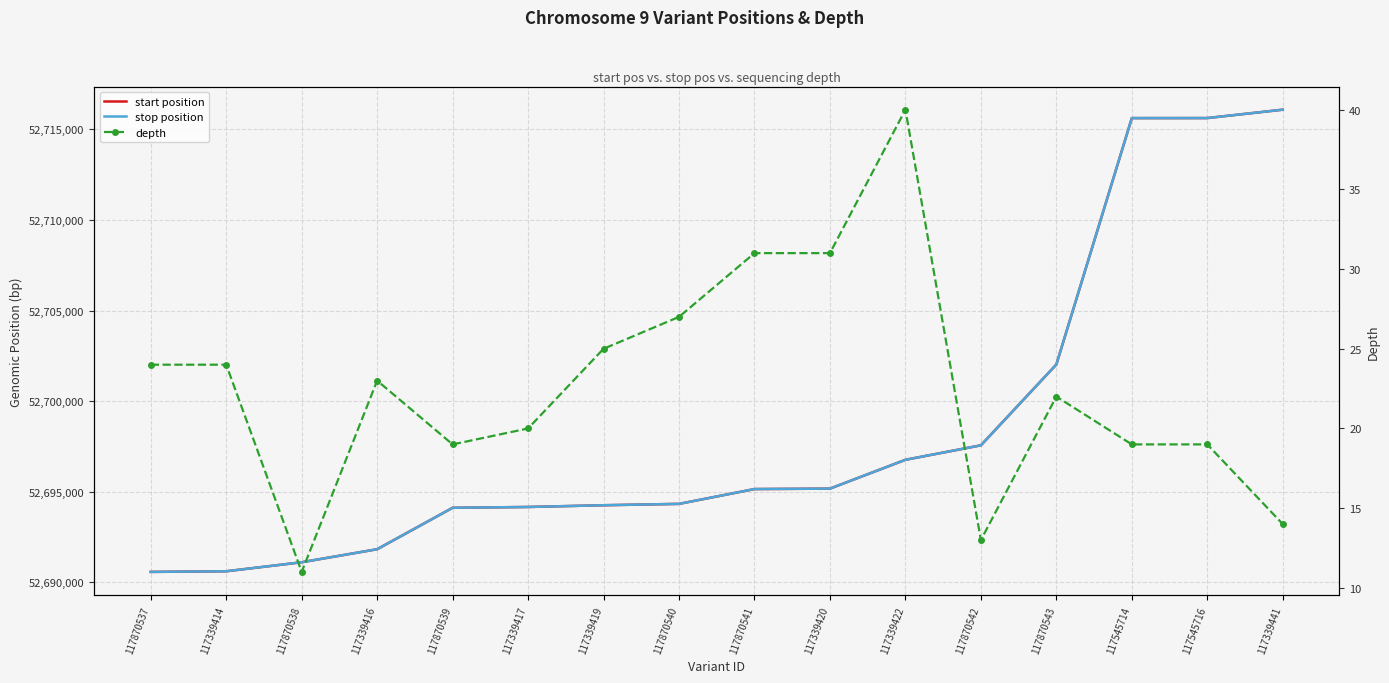

True or false: start position and stop position intersect in this chart.

False